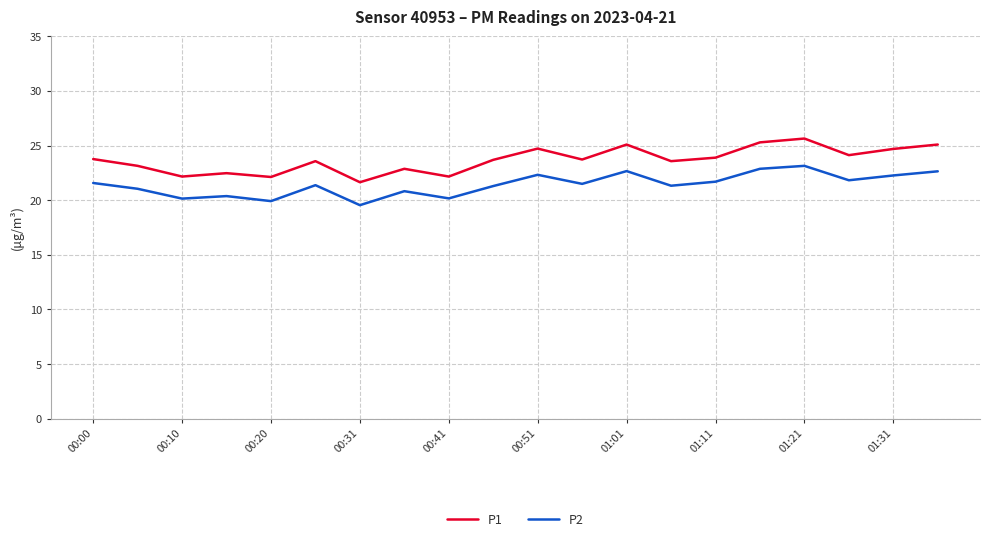

Does the chart display data point markers on the line(s)?

No